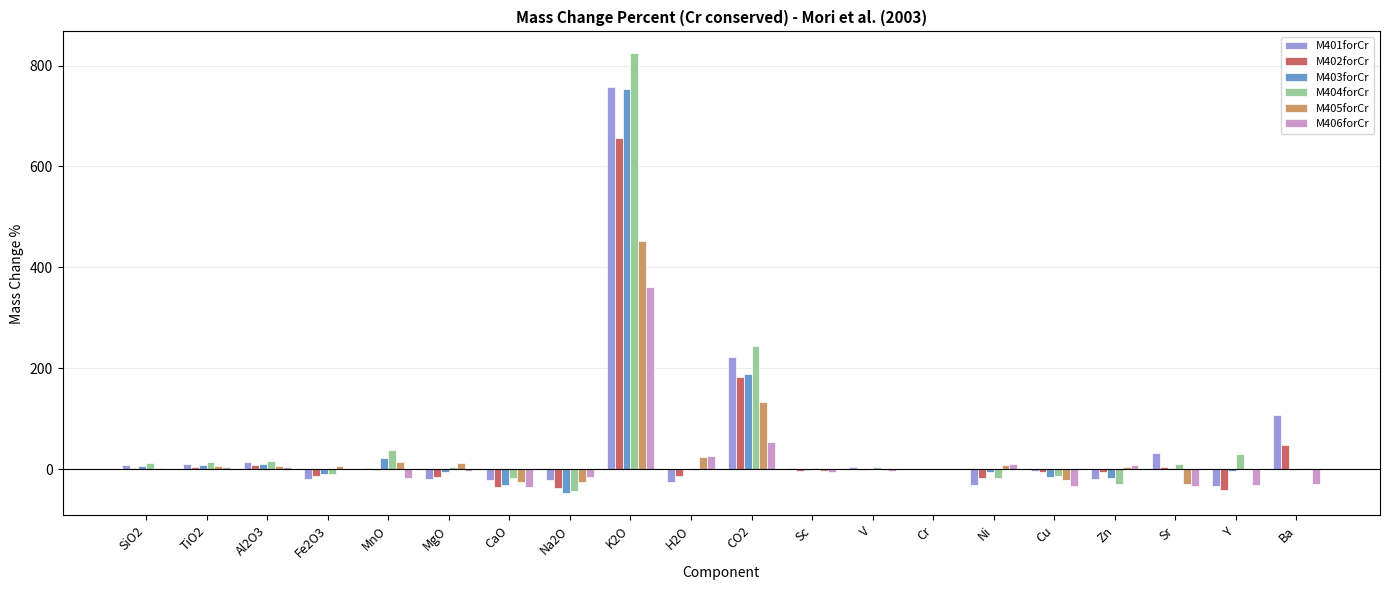

How many series are shown in this chart?

6